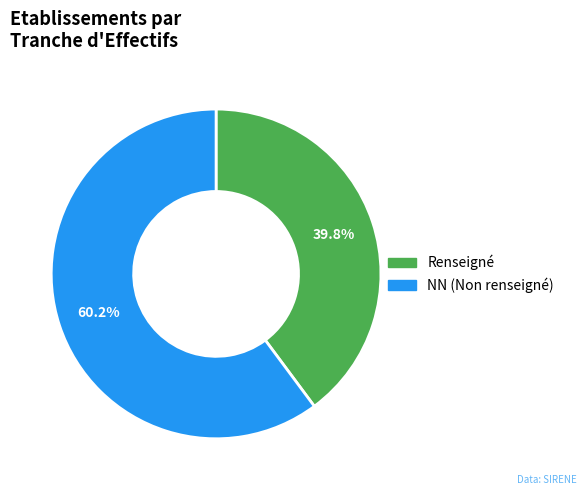

Is there a majority slice in this chart?

Yes